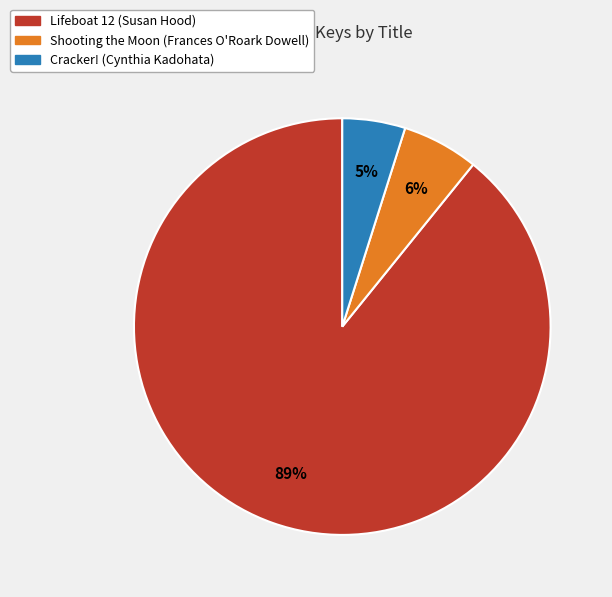

What percentage is the Cracker! (Cynthia Kadohata) slice, to the nearest percent?

5%